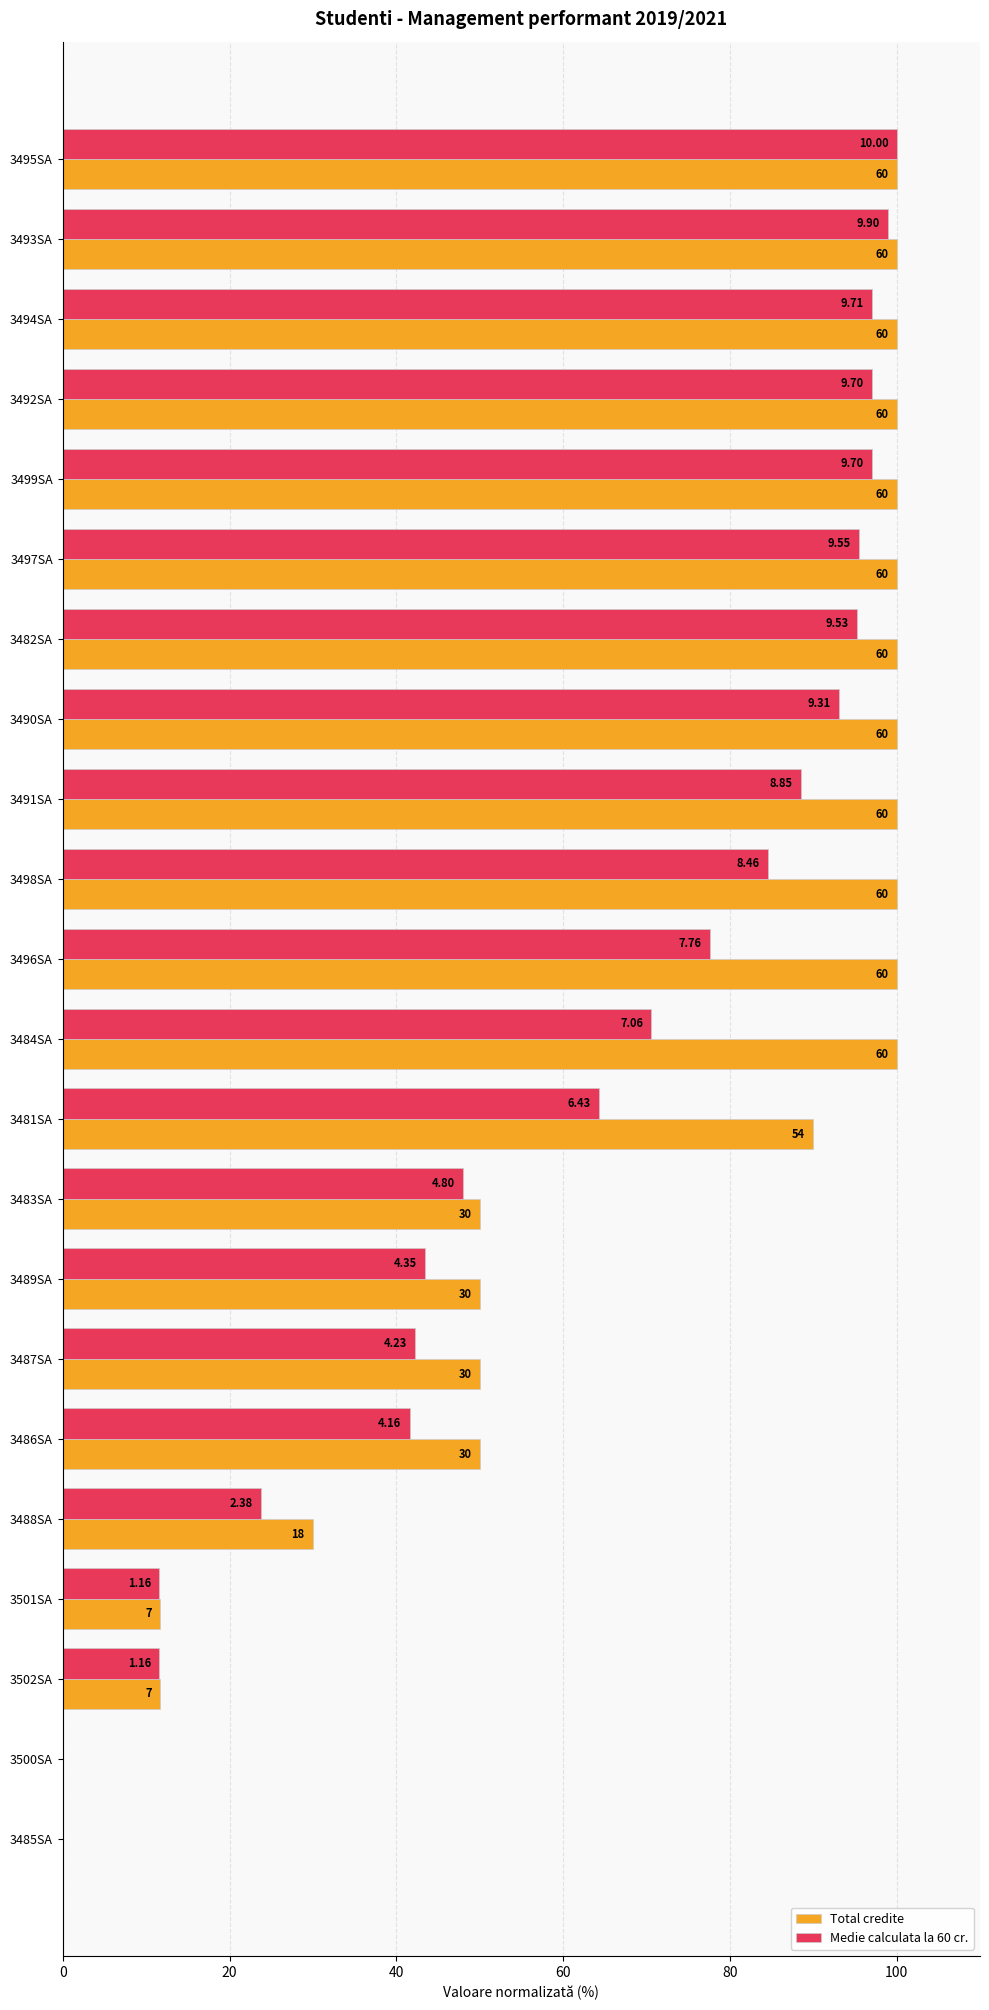

Which series has the largest range (max minus min)?

Total credite